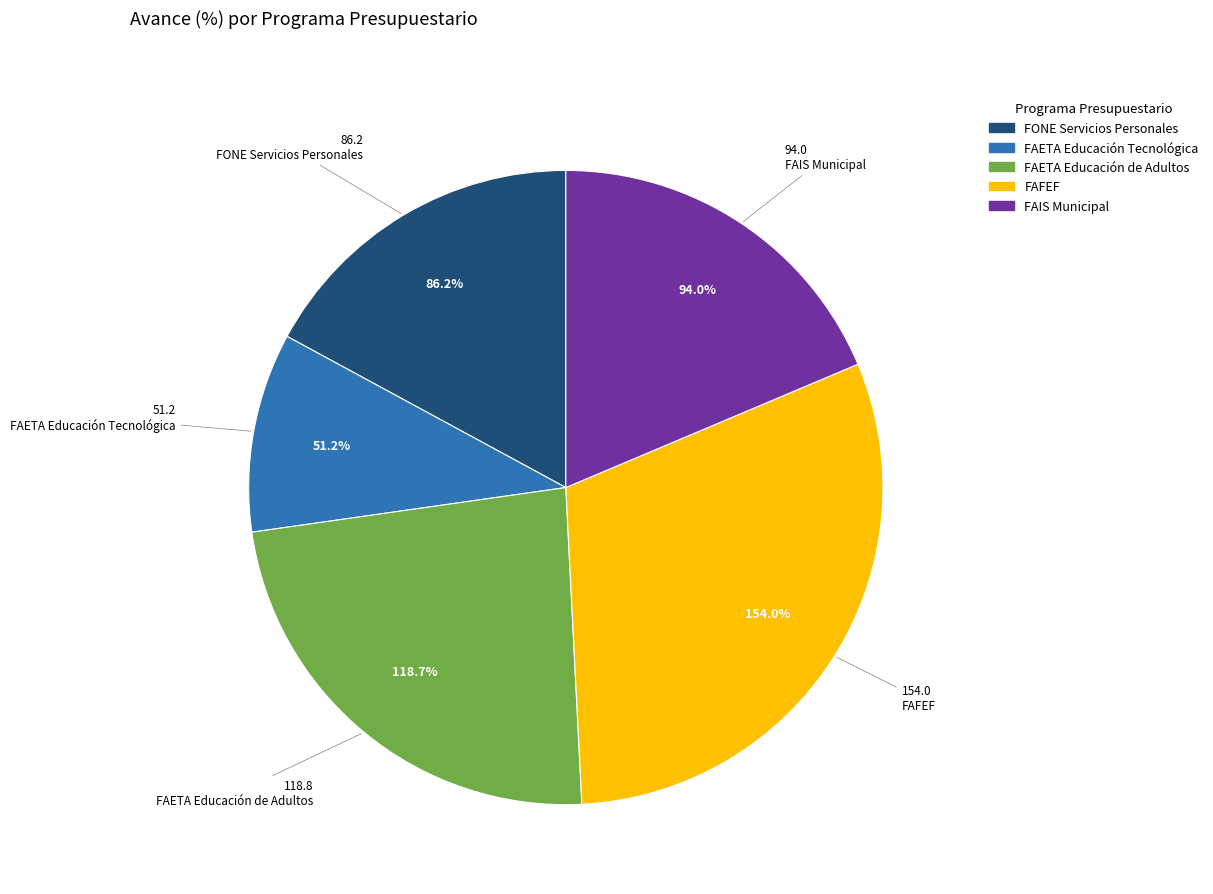

Does FAIS Entidades represent more than half of the total?

No